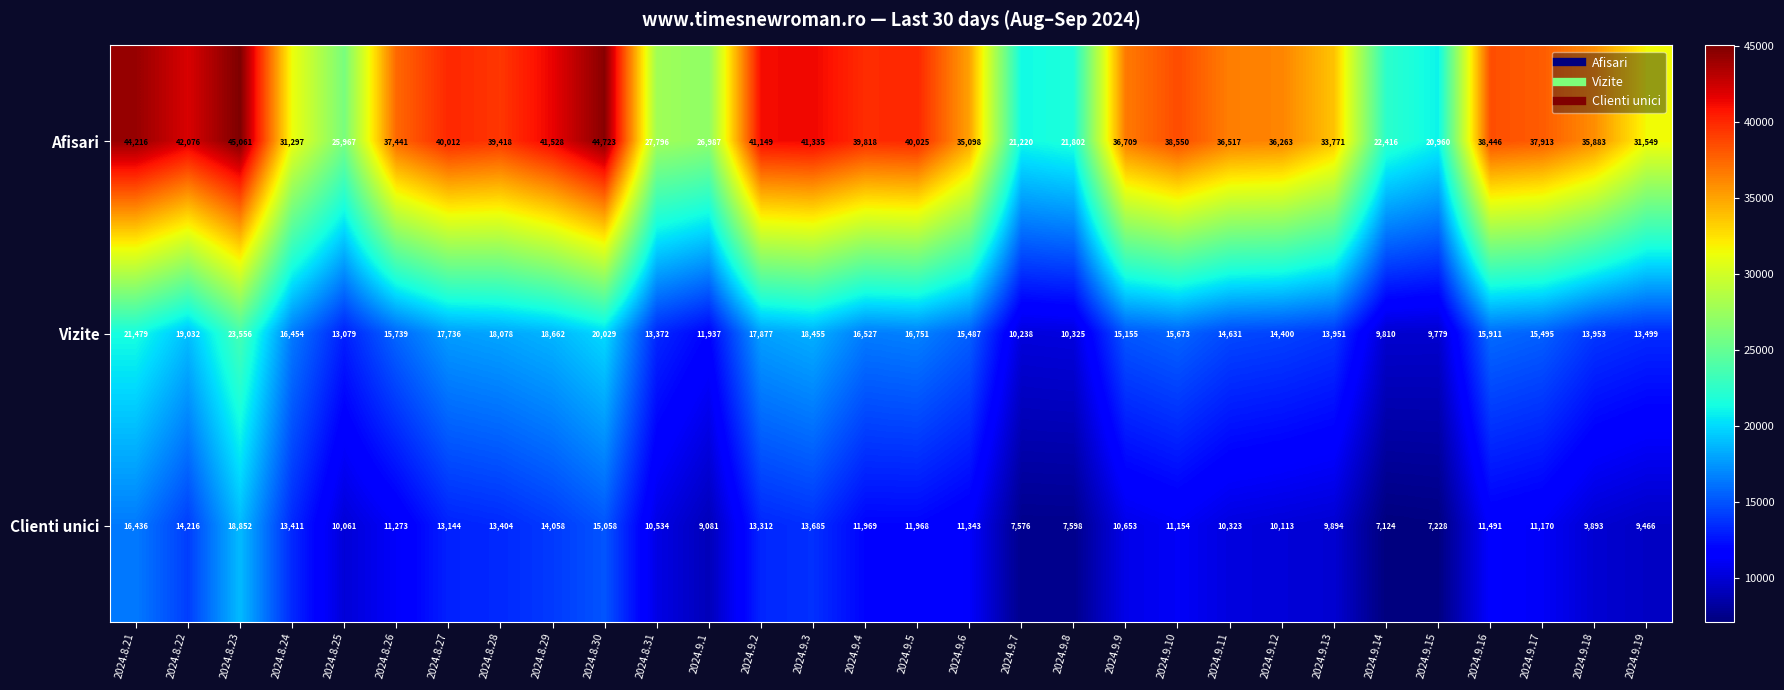

What is the approximate value of Vizite at 2024.9.16, to the nearest 10?

15910